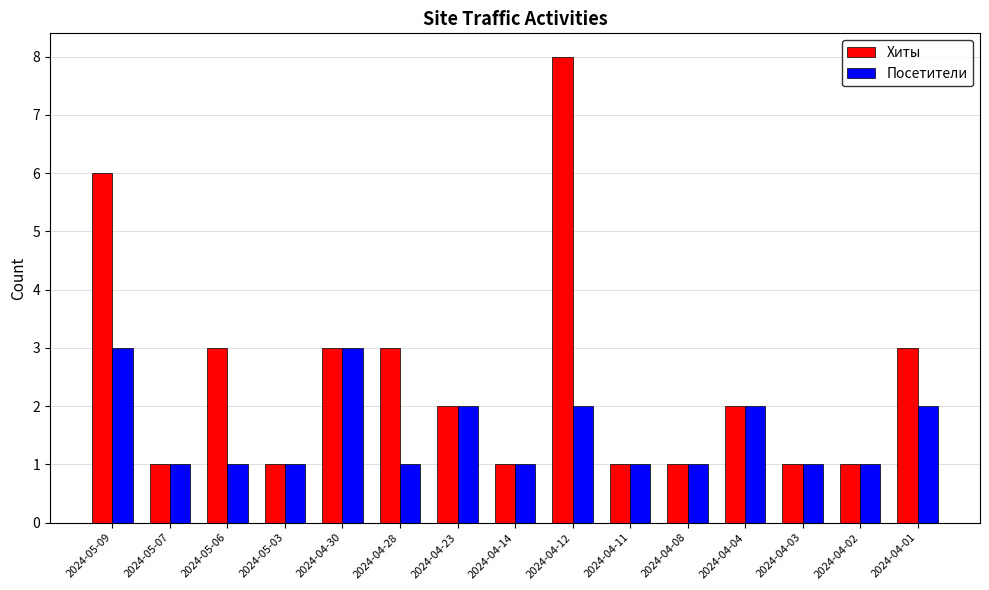

Reading left to right, extract all data points from this chart.

Хиты: 2024-05-09=6	2024-05-07=1	2024-05-06=3	2024-05-03=1	2024-04-30=3	2024-04-28=3	2024-04-23=2	2024-04-14=1	2024-04-12=8	2024-04-11=1	2024-04-08=1	2024-04-04=2	2024-04-03=1	2024-04-02=1	2024-04-01=3
Посетители: 2024-05-09=3	2024-05-07=1	2024-05-06=1	2024-05-03=1	2024-04-30=3	2024-04-28=1	2024-04-23=2	2024-04-14=1	2024-04-12=2	2024-04-11=1	2024-04-08=1	2024-04-04=2	2024-04-03=1	2024-04-02=1	2024-04-01=2